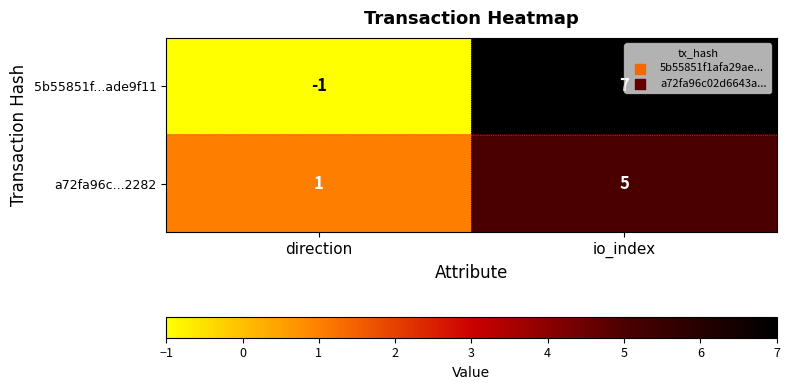

What is the sum of all a72fa96c...2282 values?

6